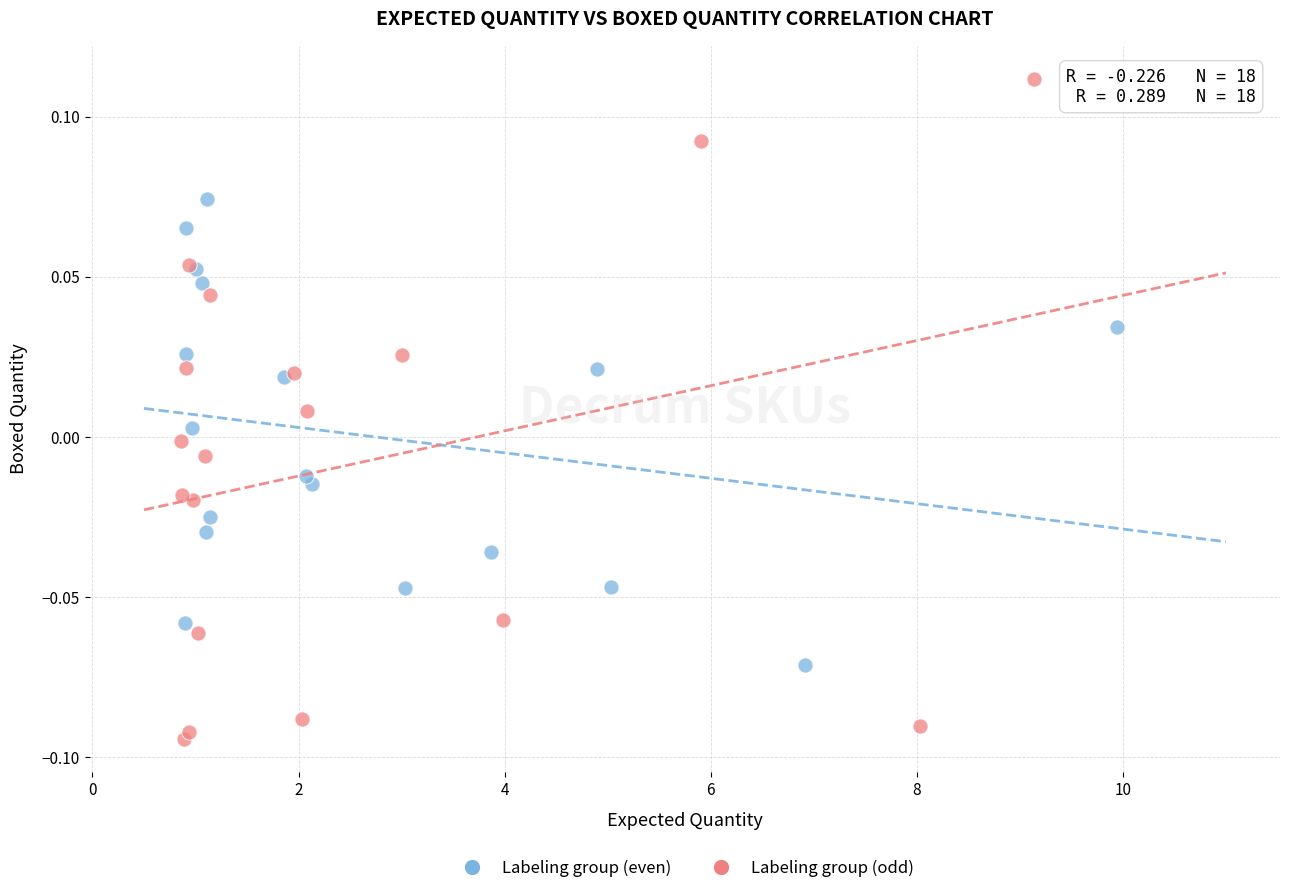

What are all the series names shown in the legend?

Labeling group (even), Labeling group (odd)